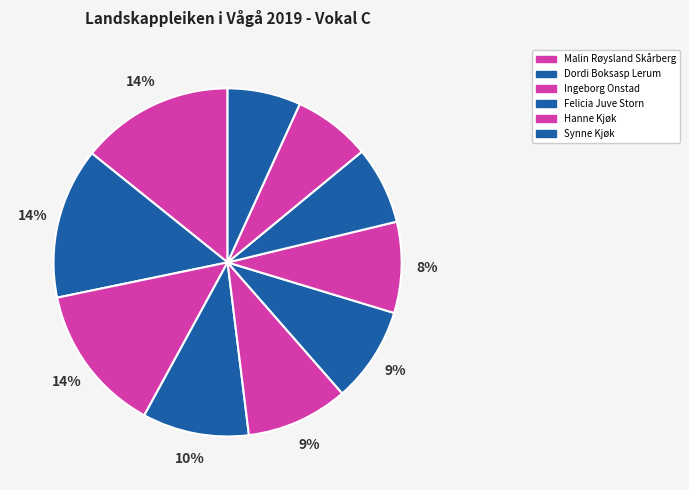

How many segments does this pie chart have?

10